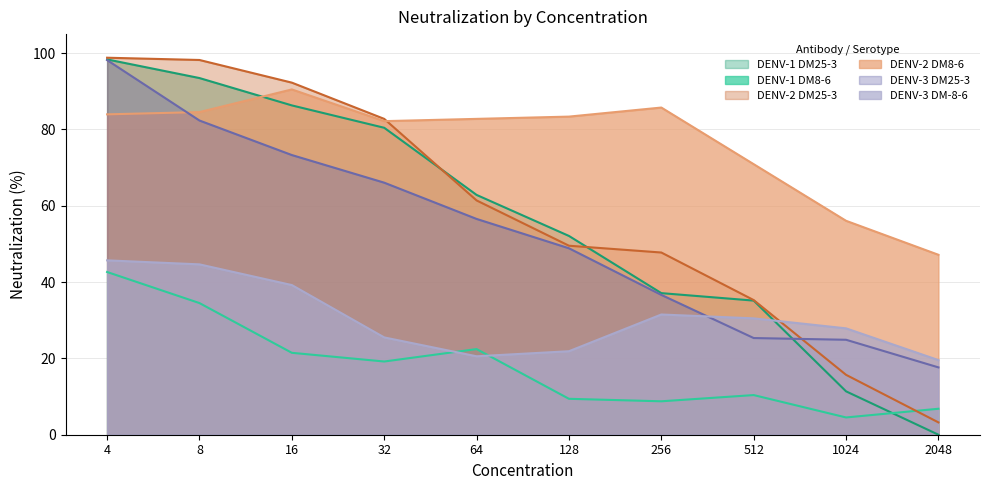

How many lines are shown in the chart?

6